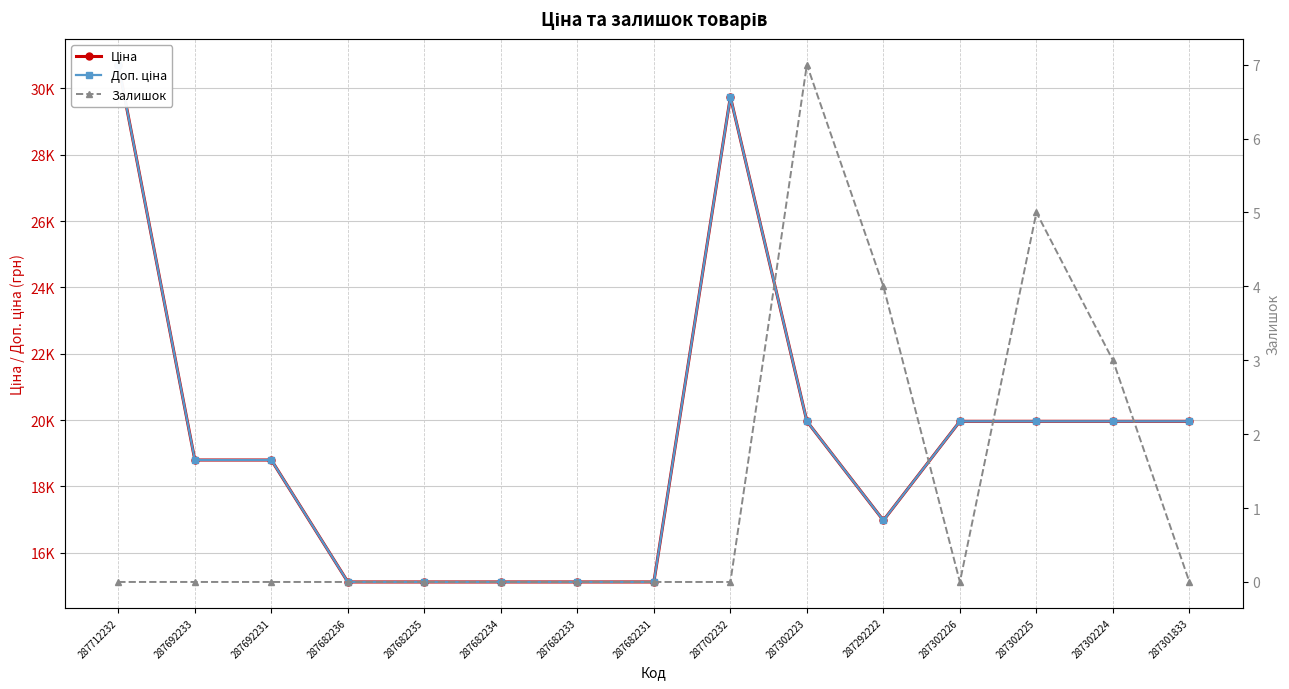

What position from the right is 287302225?

3